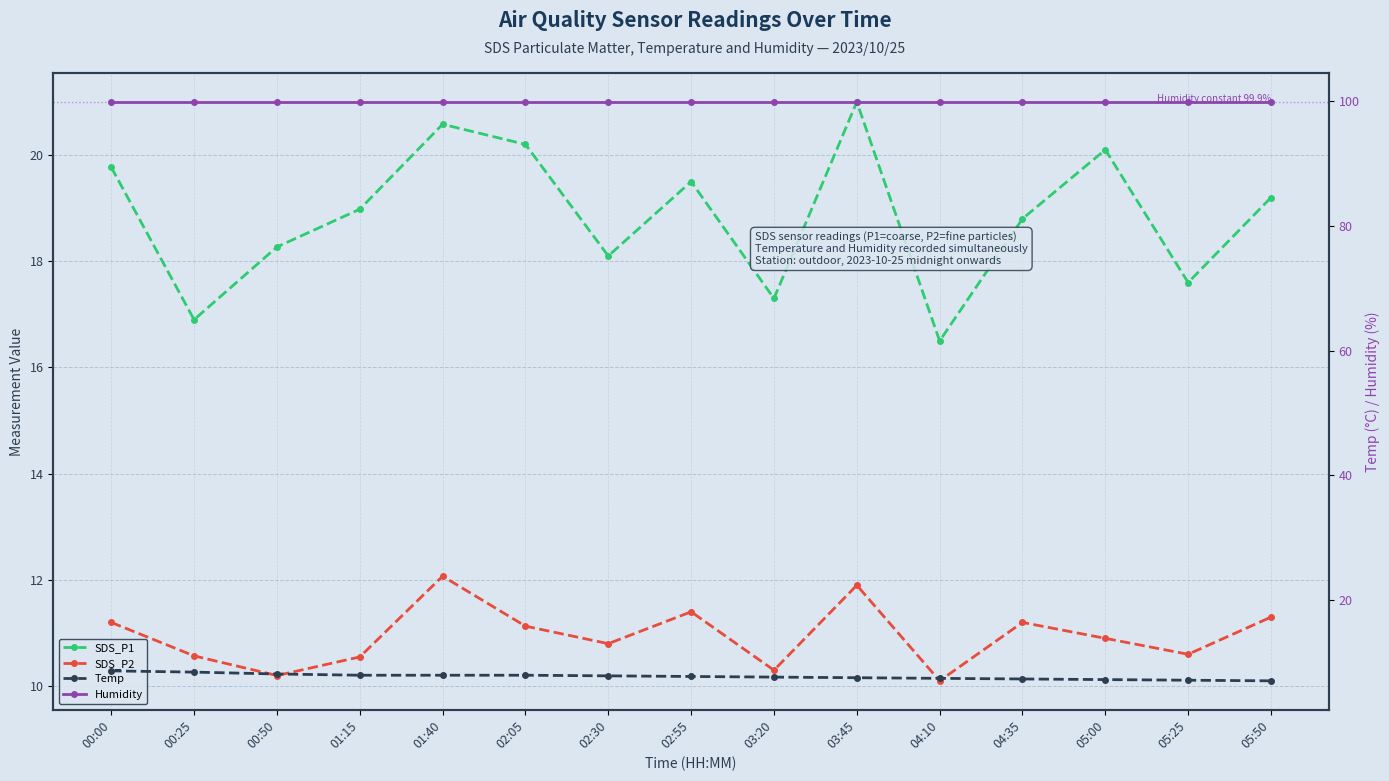

Which series has the widest spread of values?

SDS_P1